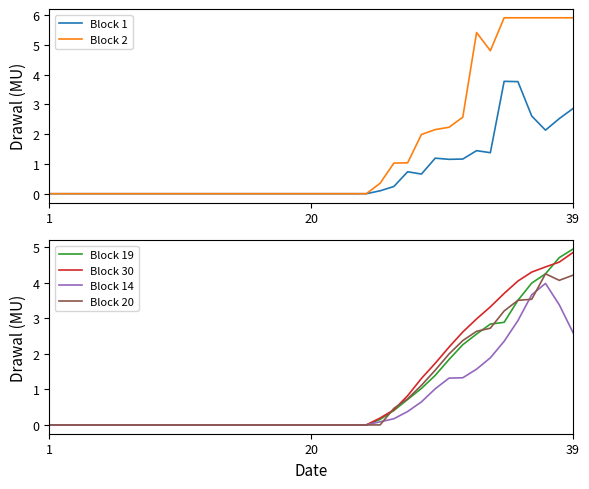

In Block 1, how many points are lower than both neighbors (excluding endpoints)?

4